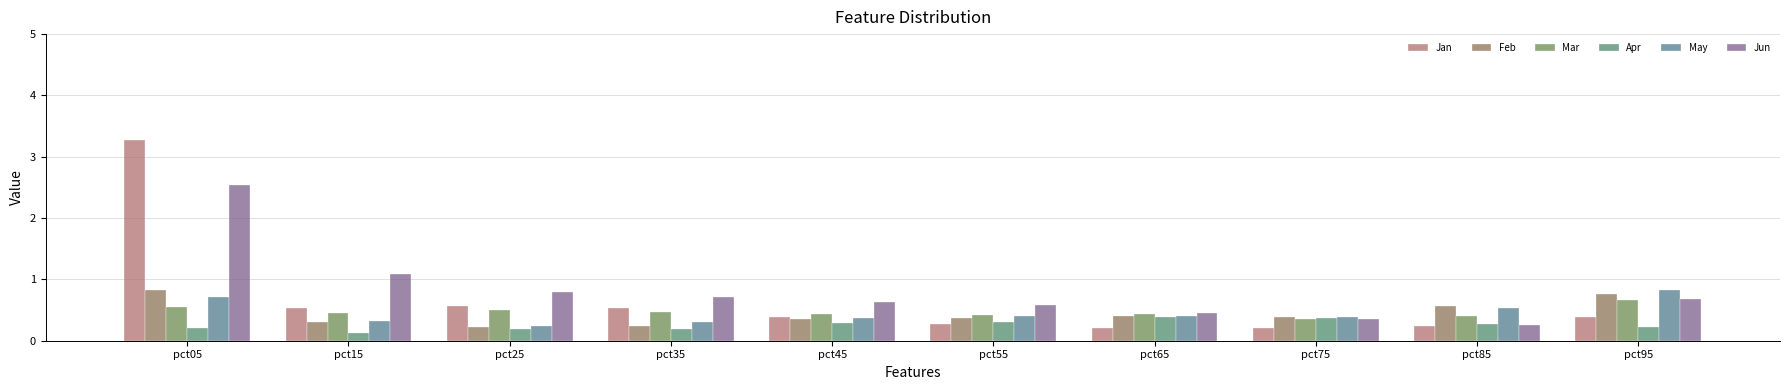

List the series in order of their peak value, lowest first.

Apr, Mar, Feb, May, Jun, Jan